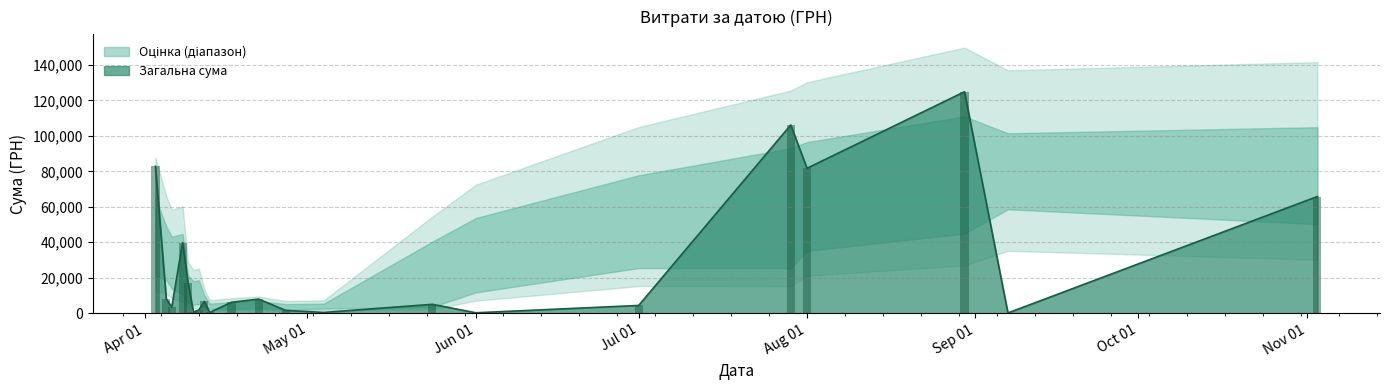

What is the highest value of the Загальна сума series?

124904.8